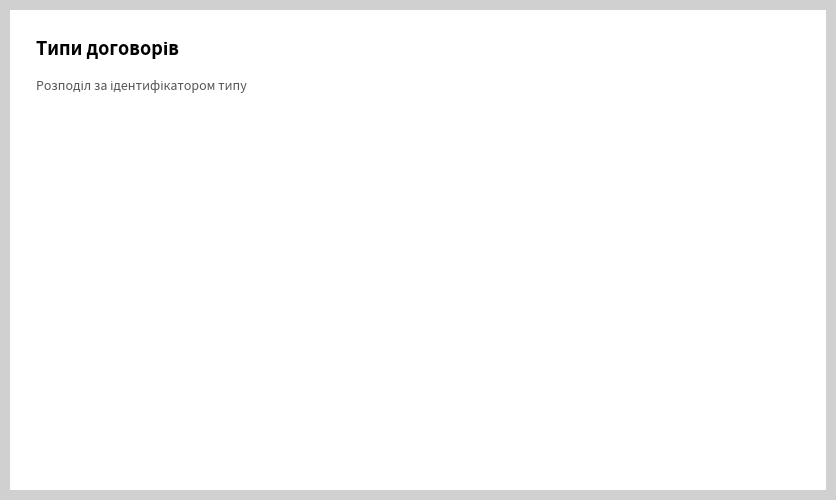

Which category accounts for the majority?

Безстроковий